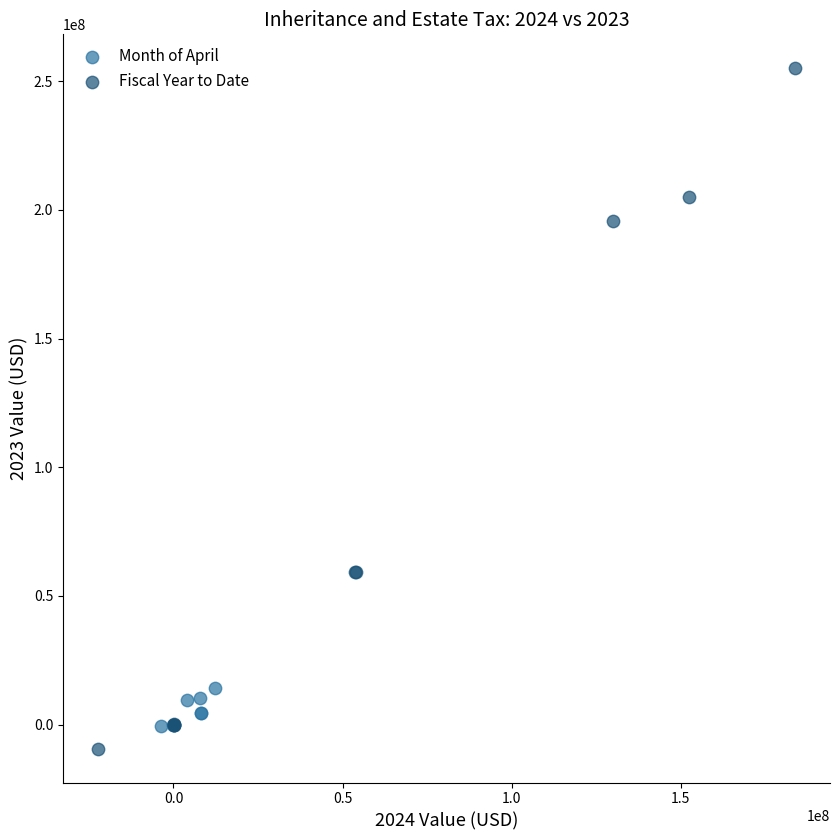

Which series reaches the maximum Y coordinate?

Fiscal Year to Date